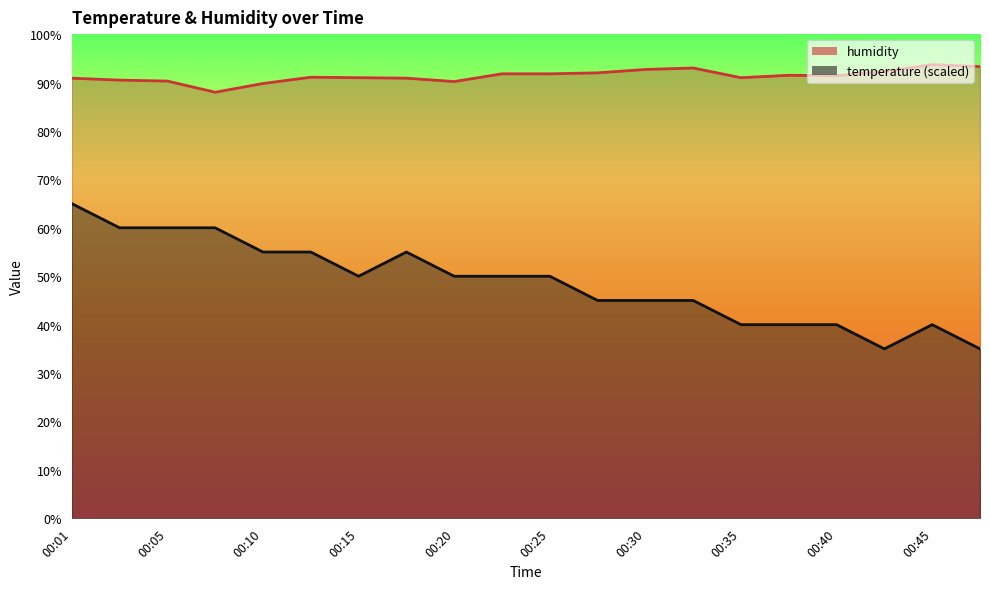

How many lines are shown in the chart?

2